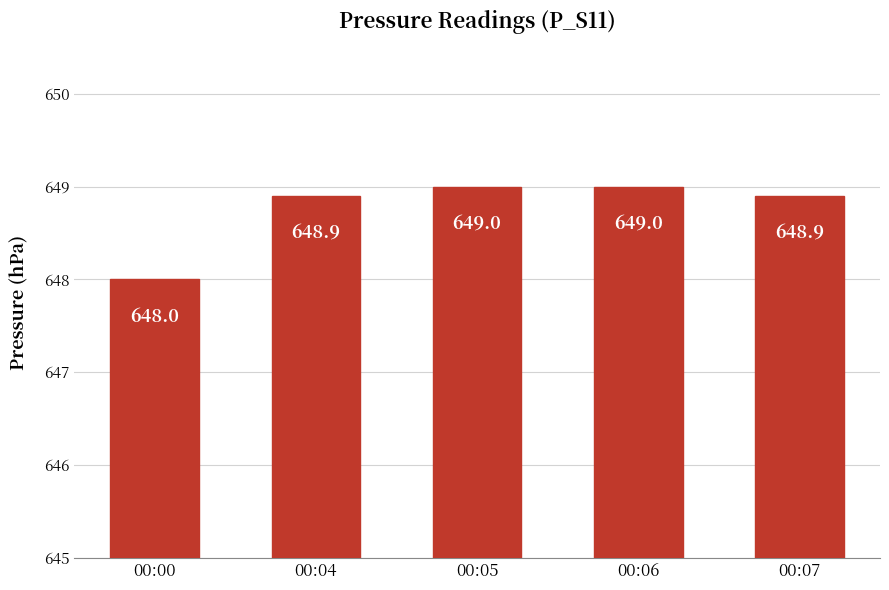

Reading left to right, list all the values displayed in this chart.

00:00=648.0	00:04=648.9	00:05=649.0	00:06=649.0	00:07=648.9